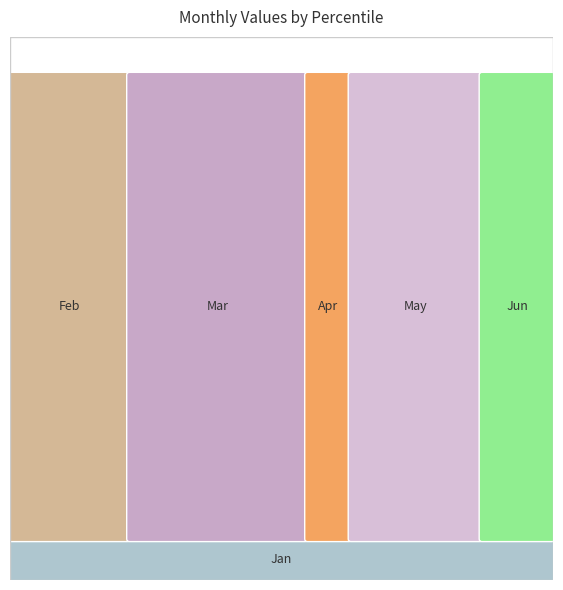

Reading left to right, list all the values displayed in this chart.

Jan: pct05=1.4	pct15=1.3	pct25=1.2	pct35=1.1	pct45=0.9	pct55=0.6	pct65=0.4	pct75=0.4	pct85=0.4	pct95=0.3
Feb: pct05=4.8	pct15=2.8	pct25=2.2	pct35=1.8	pct45=1.6	pct55=1.5	pct65=1.5	pct75=1.6	pct85=1.6	pct95=2.1
Mar: pct05=4.8	pct15=3.7	pct25=3.3	pct35=3.0	pct45=3.0	pct55=3.0	pct65=2.9	pct75=2.9	pct85=2.9	pct95=3.2
Apr: pct05=1.1	pct15=0.7	pct25=0.8	pct35=0.8	pct45=0.8	pct55=0.8	pct65=0.8	pct75=0.8	pct85=0.6	pct95=0.8
May: pct05=2.4	pct15=2.2	pct25=2.3	pct35=2.2	pct45=2.2	pct55=2.3	pct65=2.3	pct75=2.4	pct85=2.4	pct95=3.2
Jun: pct05=2.0	pct15=1.3	pct25=1.2	pct35=1.2	pct45=1.2	pct55=1.3	pct65=1.3	pct75=1.3	pct85=1.2	pct95=1.2